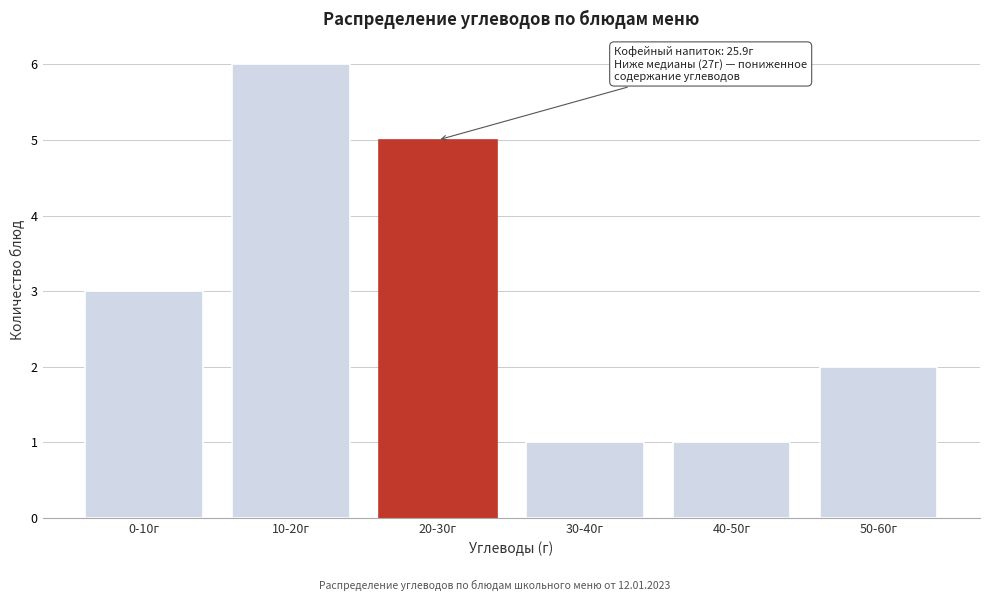

Reading left to right, transcribe all the data shown in this chart.

3	6	5	1	1	2